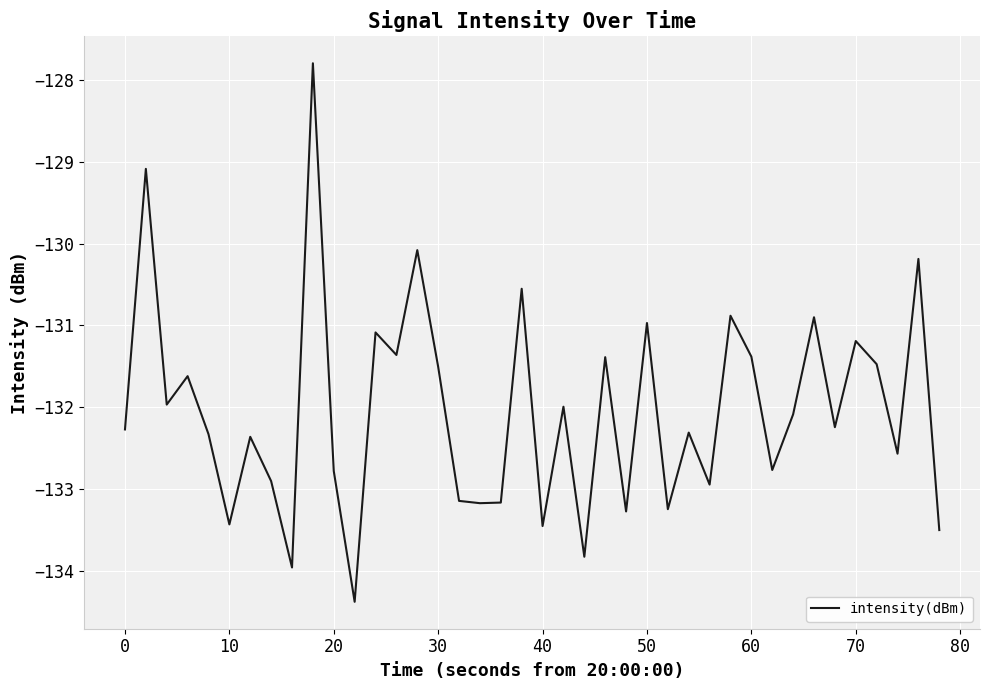

What is the smallest value displayed?

-134.4